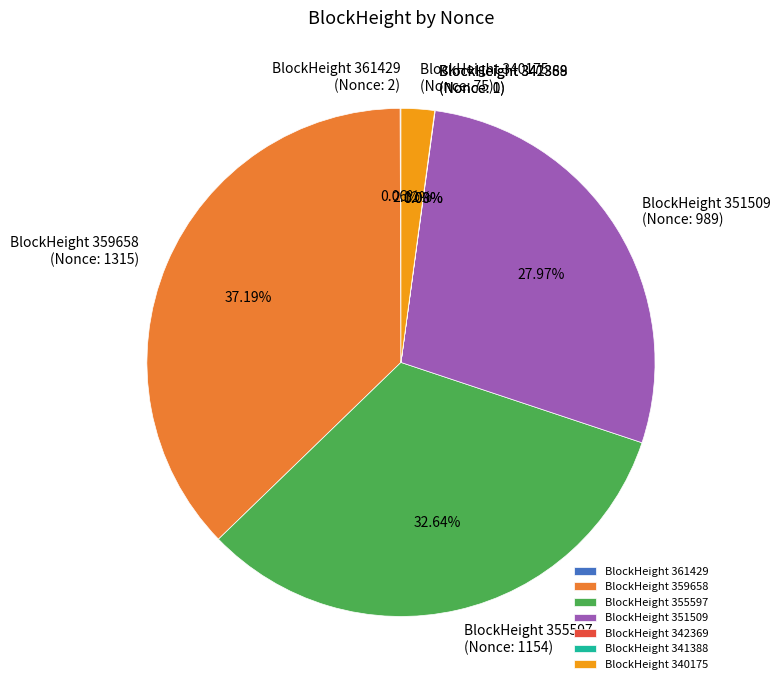

Is there any slice that represents more than half of the pie?

No